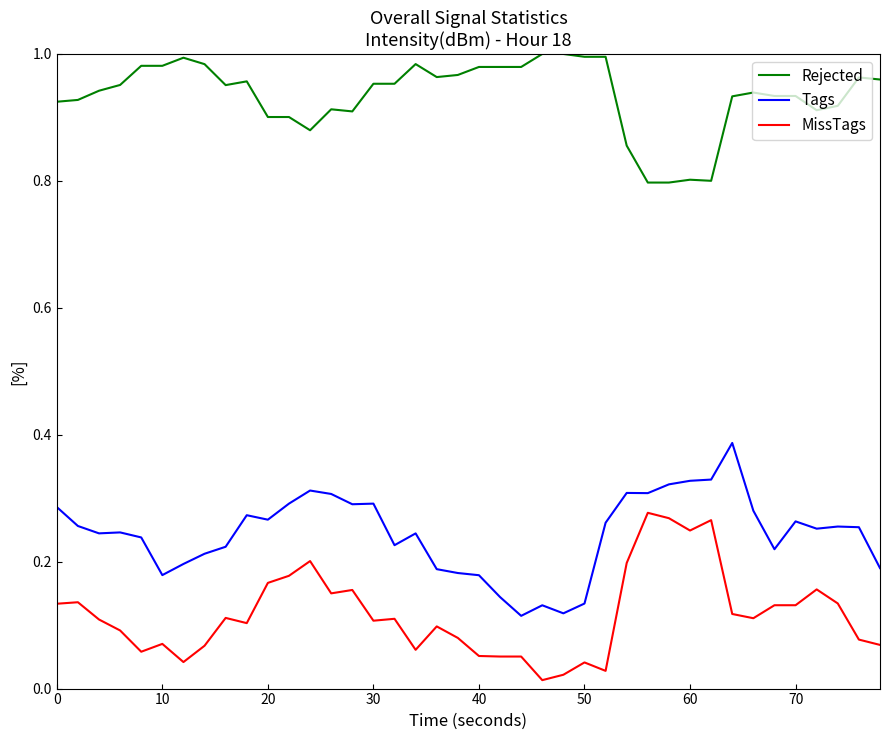

What is the lowest value of the Rejected series?

0.8